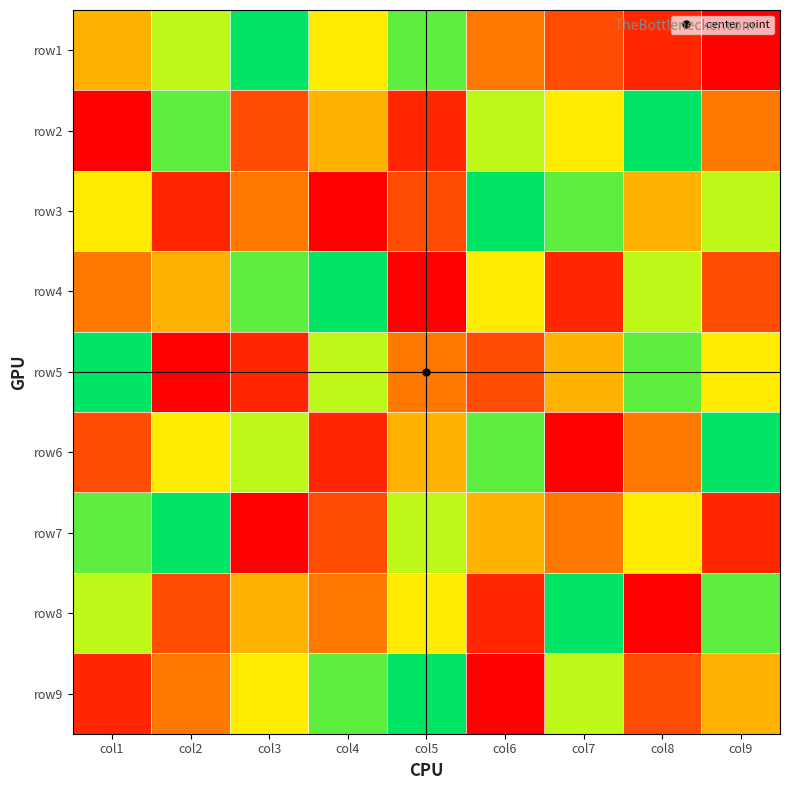

Reading left to right, list all the values displayed in this chart.

row1: col1=5	col2=7	col3=9	col4=6	col5=8	col6=4	col7=3	col8=2	col9=1
row2: col1=1	col2=8	col3=3	col4=5	col5=2	col6=7	col7=6	col8=9	col9=4
row3: col1=6	col2=2	col3=4	col4=1	col5=3	col6=9	col7=8	col8=5	col9=7
row4: col1=4	col2=5	col3=8	col4=9	col5=1	col6=6	col7=2	col8=7	col9=3
row5: col1=9	col2=1	col3=2	col4=7	col5=4	col6=3	col7=5	col8=8	col9=6
row6: col1=3	col2=6	col3=7	col4=2	col5=5	col6=8	col7=1	col8=4	col9=9
row7: col1=8	col2=9	col3=1	col4=3	col5=7	col6=5	col7=4	col8=6	col9=2
row8: col1=7	col2=3	col3=5	col4=4	col5=6	col6=2	col7=9	col8=1	col9=8
row9: col1=2	col2=4	col3=6	col4=8	col5=9	col6=1	col7=7	col8=3	col9=5